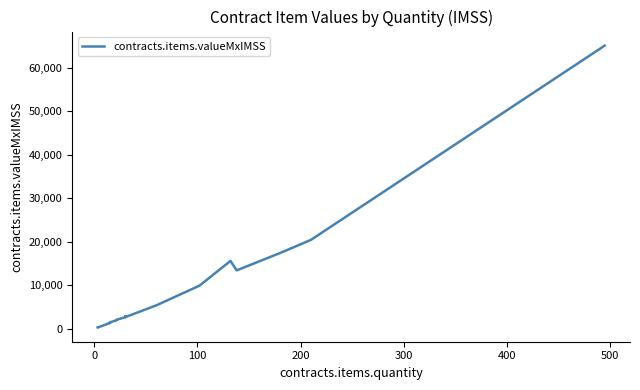

What is the smallest value displayed?

267.6